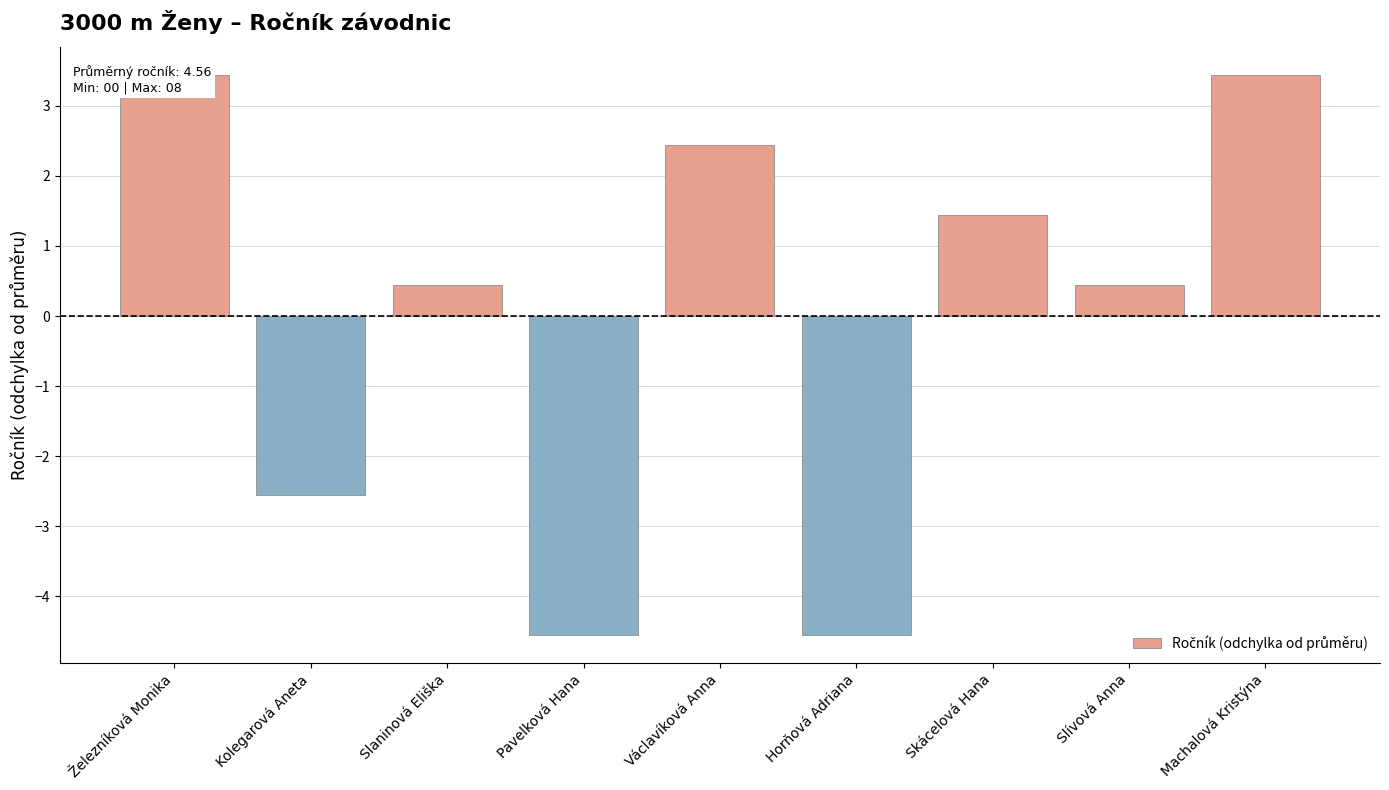

What is the maximum value shown in the chart?

3.4